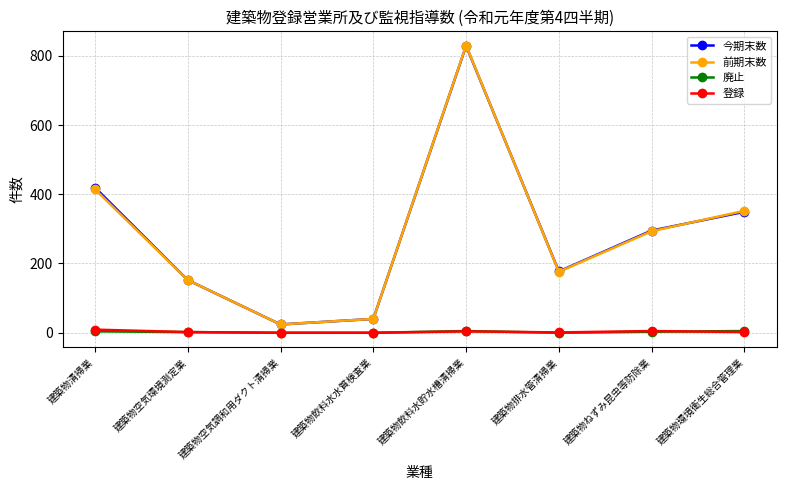

Which series changed the most between 建築物空気調和用ダクト清掃業 and 建築物排水管清掃業?

今期末数